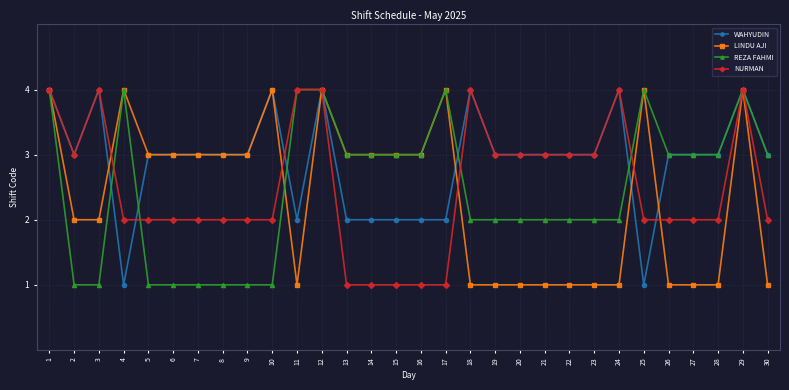

Does the chart have visible grid lines?

Yes